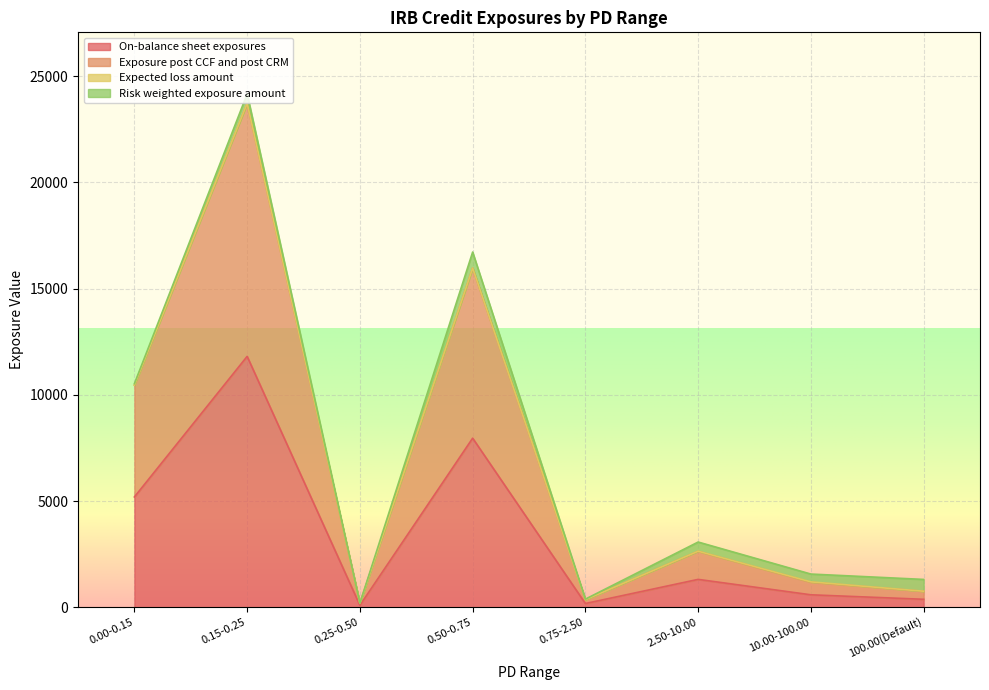

True or false: On-balance sheet exposures has a value of 5195.1 at 0.00-0.15.

True